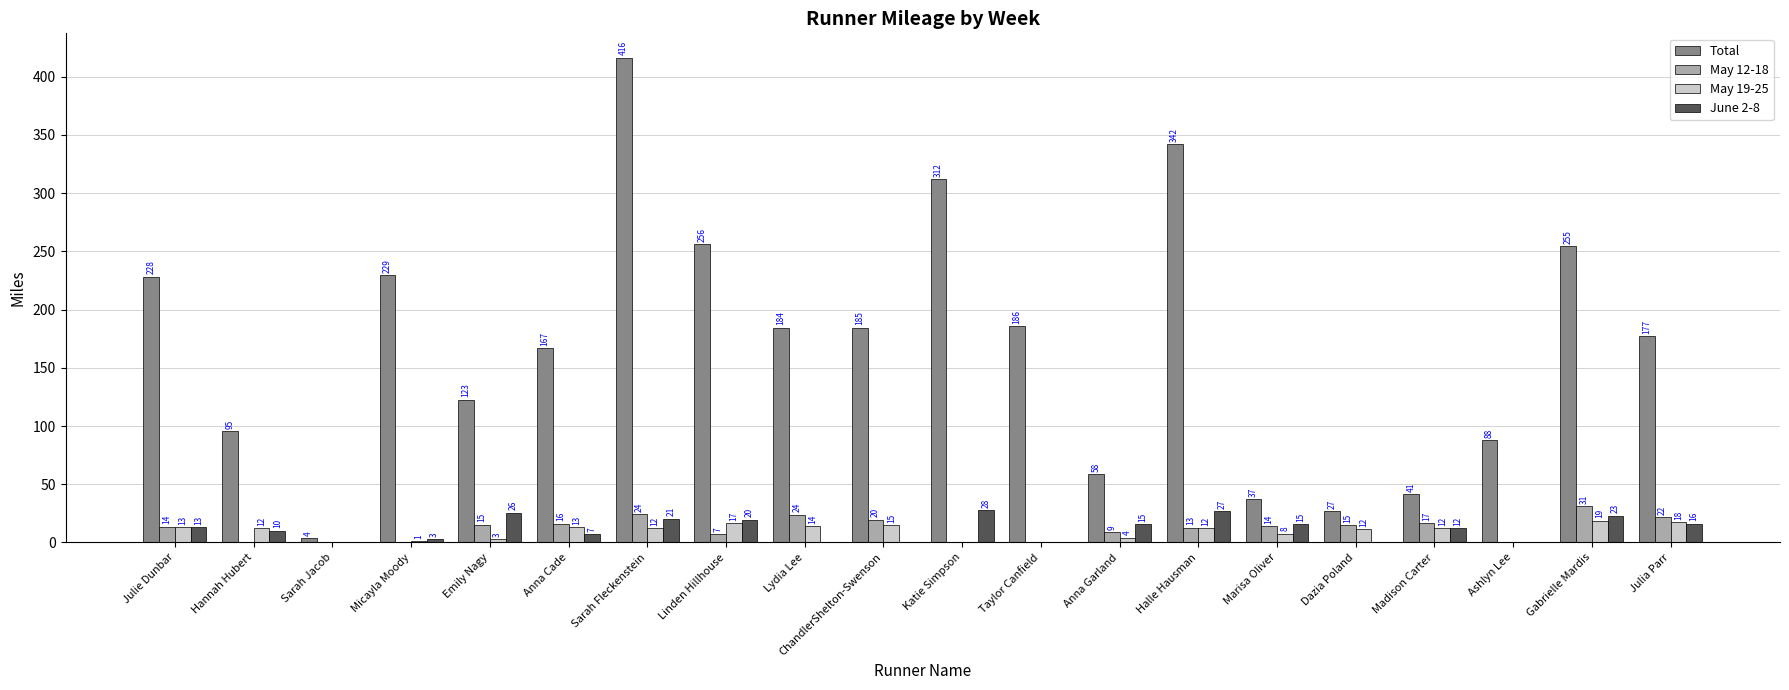

What is the approximate value of May 19-25 at Sarah Fleckenstein?

12.5